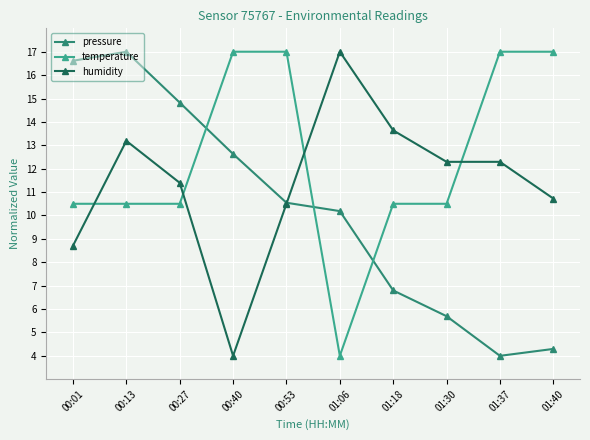

What is the label of the 3rd point from the left?

00:27